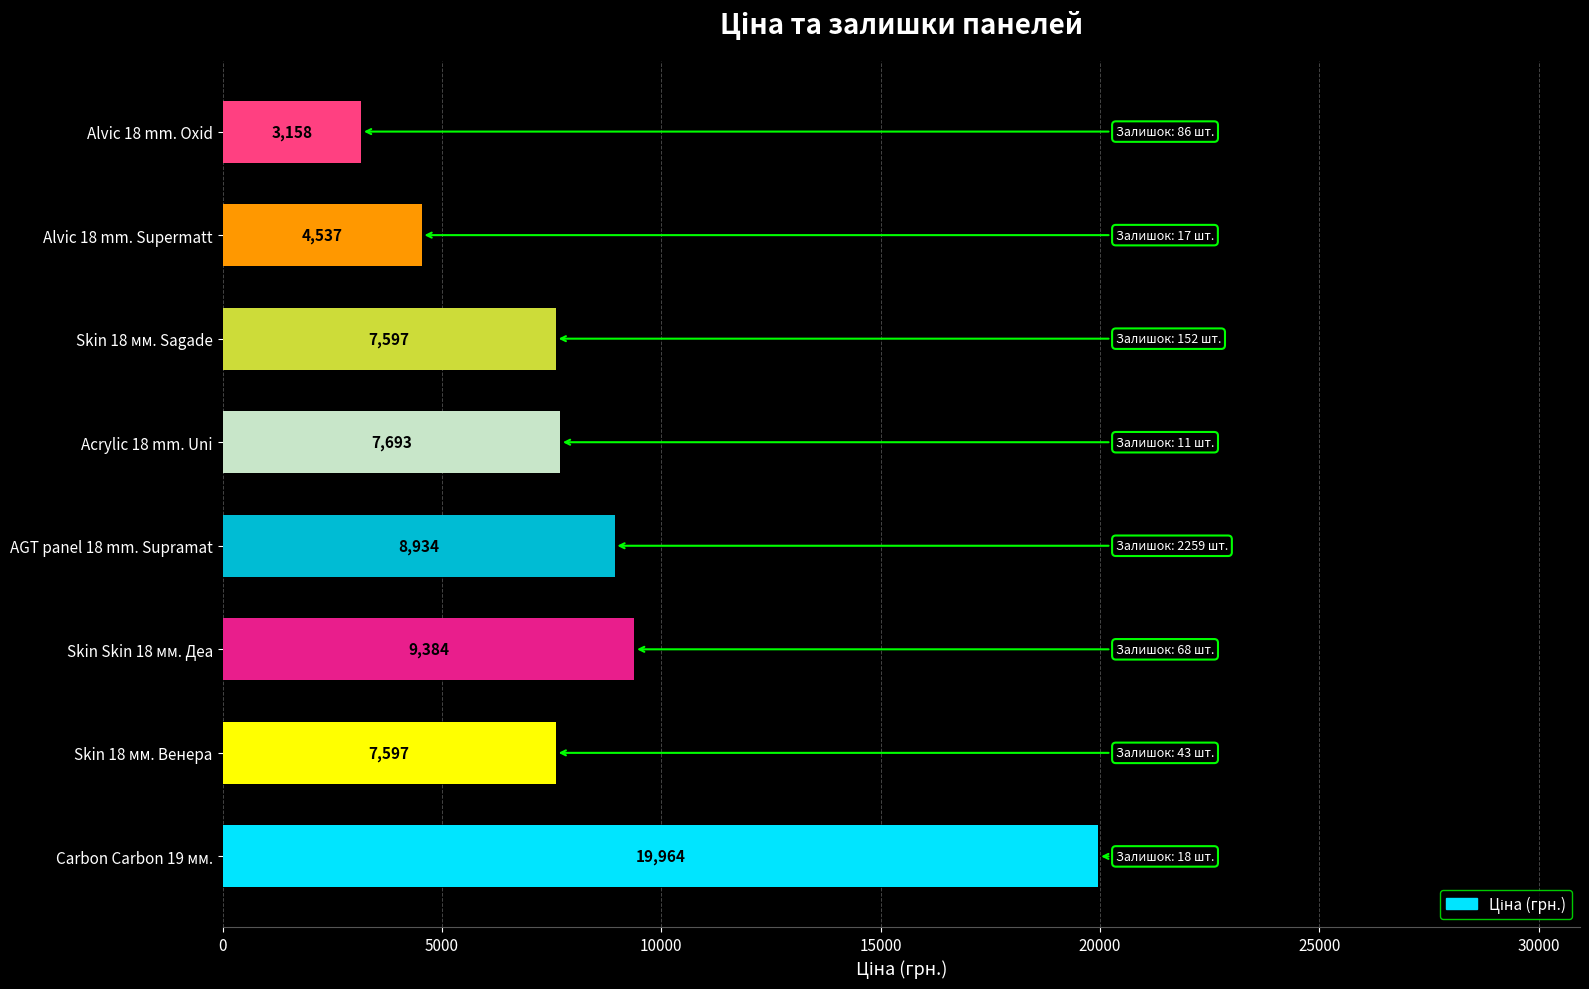

The chart shows a value of 2011.2 at Skin 18 мм. Sagade. True or false?

False